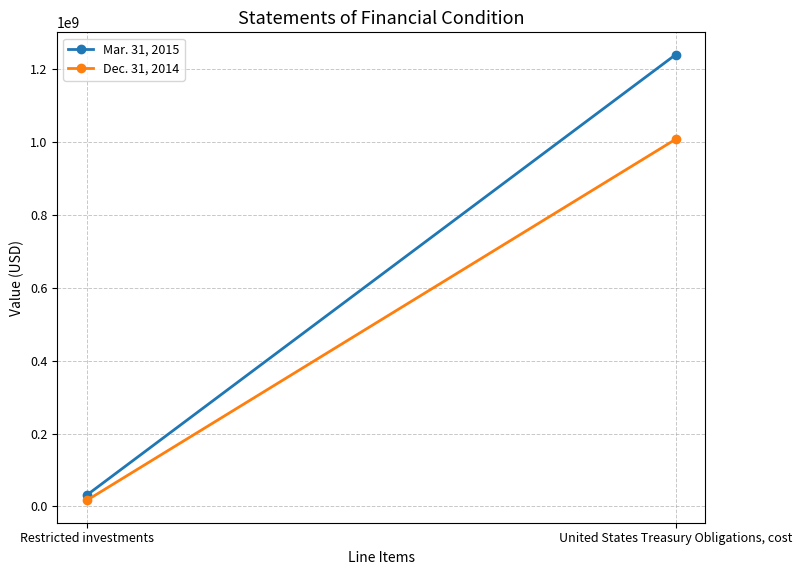

What position from the left is Restricted investments?

1